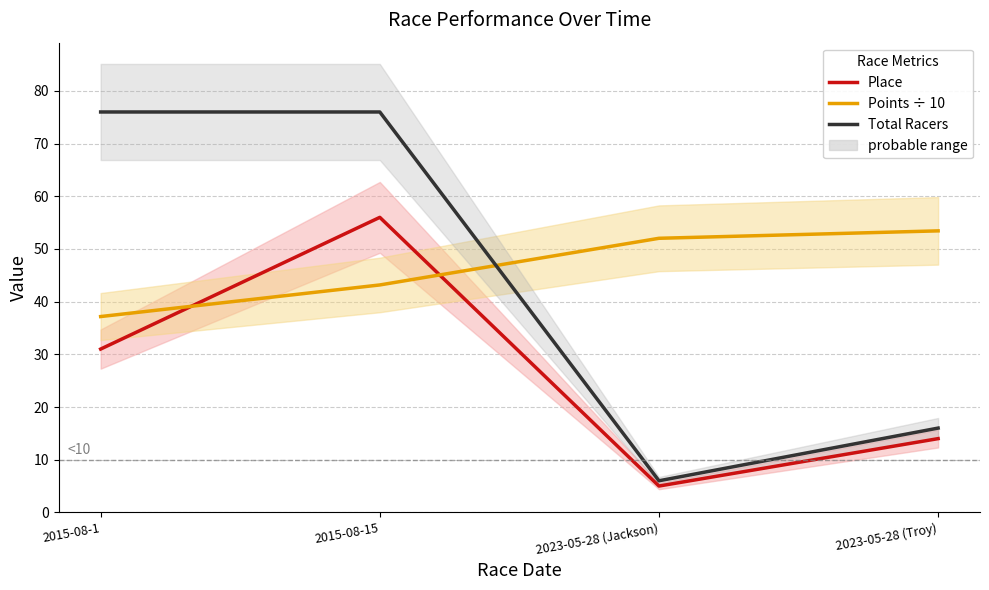

What is the label of the 4th point from the left?

2023-05-28 (Troy)